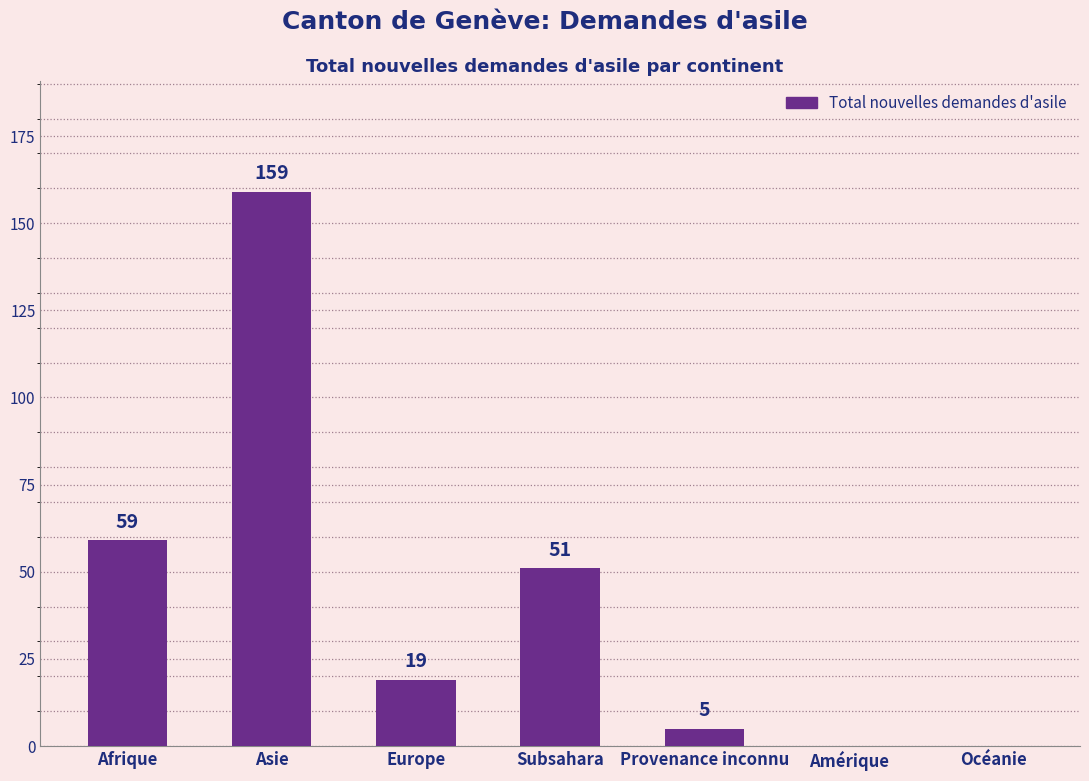

At which label does the data first exceed 19?

Afrique